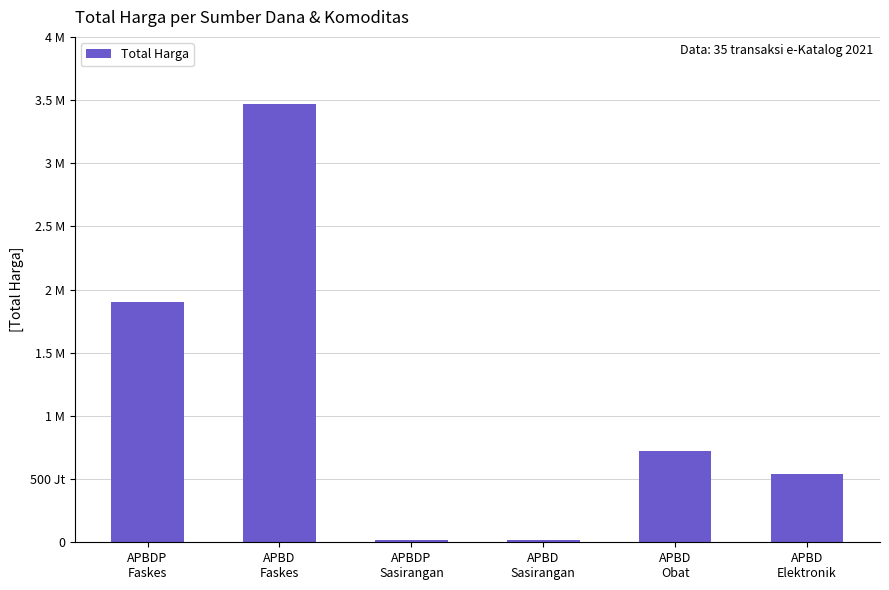

Reading left to right, what are all the values shown in this chart?

1903439315	3467564100	19175000	18900000	719145600	541071000